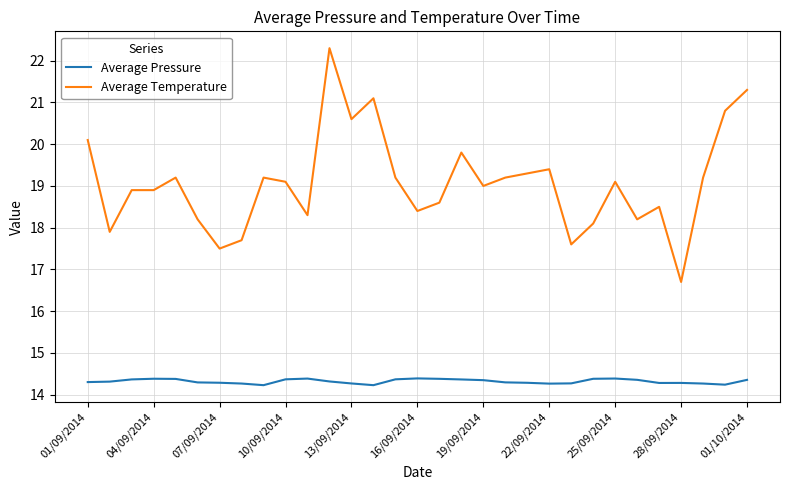

List the series in order of their overall mean, lowest first.

Average Pressure, Average Temperature